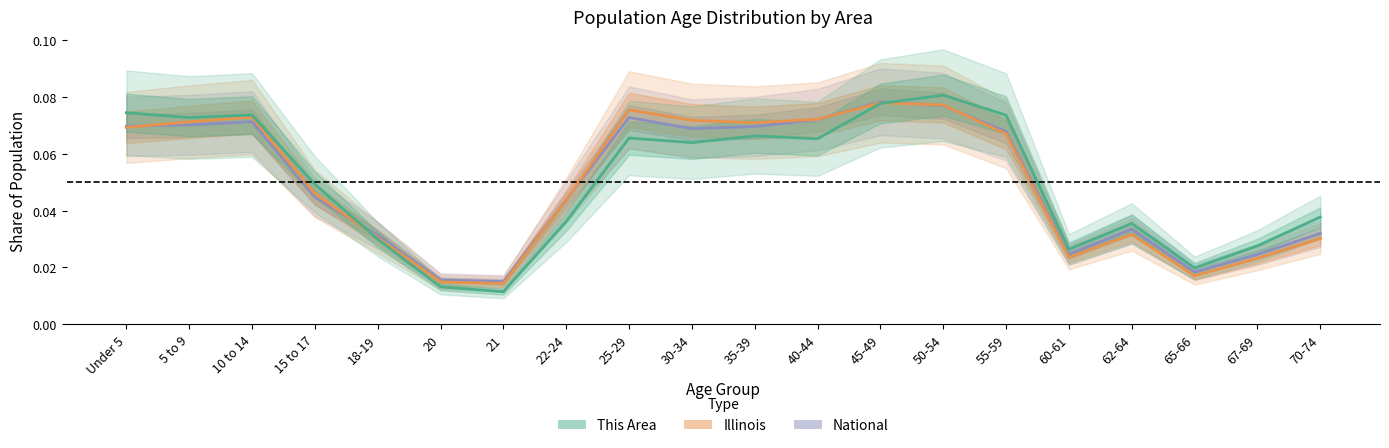

What is the sum of the National values at 45-49 and 67-69?

0.1